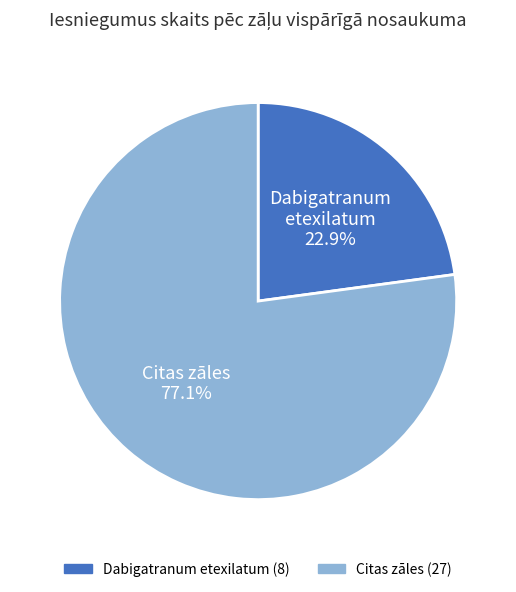

How many segments does this pie chart have?

2